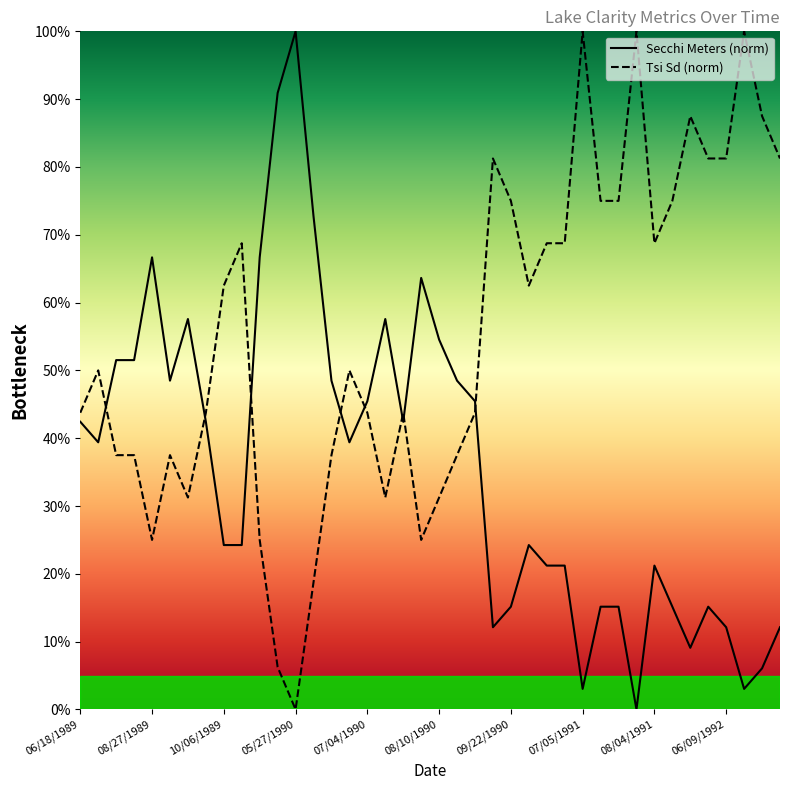

The value of Secchi Meters at 06/19/1991 is 21.2. True or false?

True